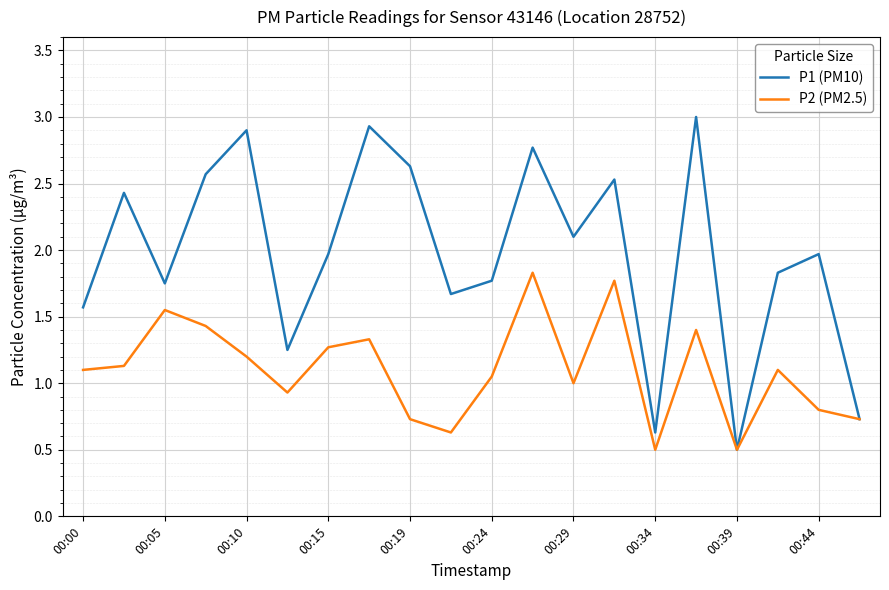

What is the minimum value for P1 (PM10)?

0.5